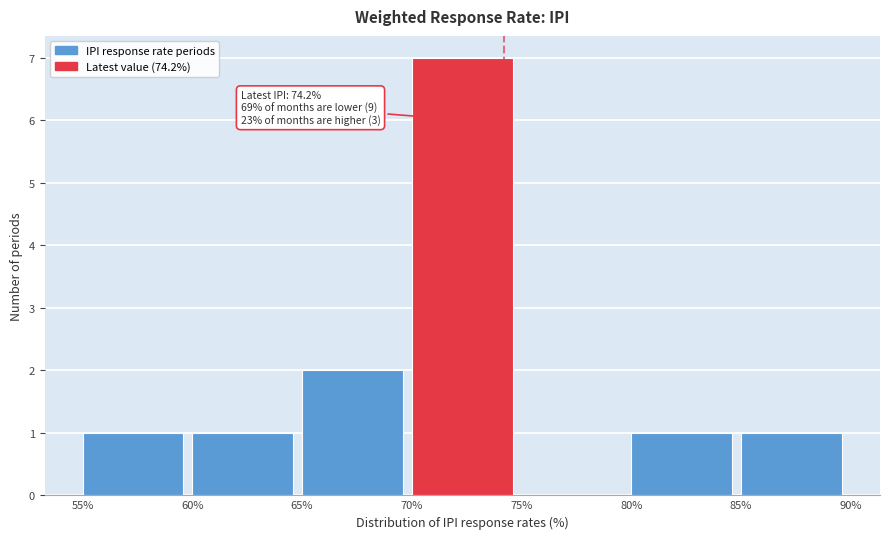

Over which range of the x-axis is the bar tallest?

70% to 75%